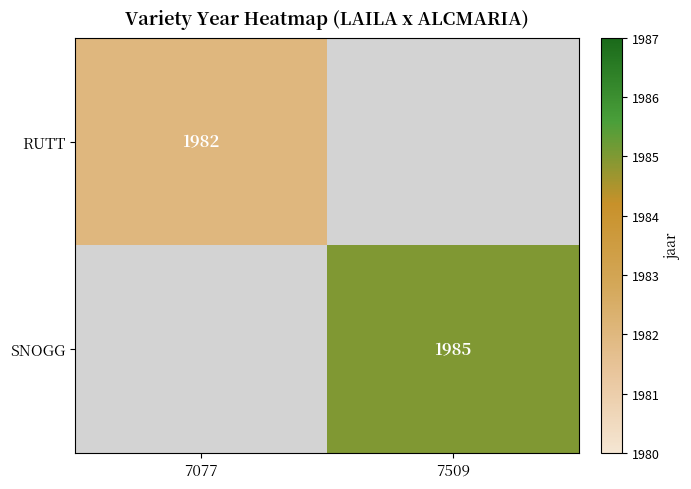

Is it true that SNOGG equals 1985 at 7509?

True